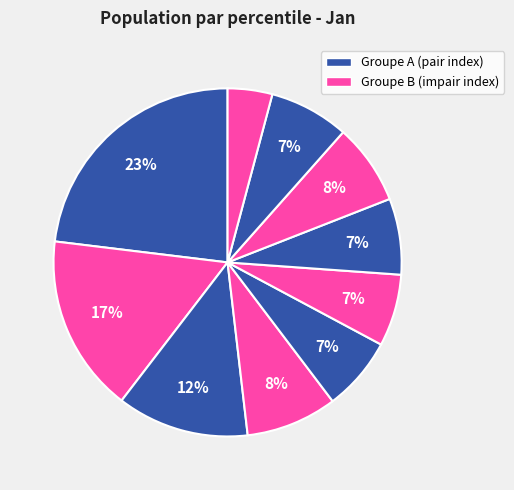

How many segments does this pie chart have?

10